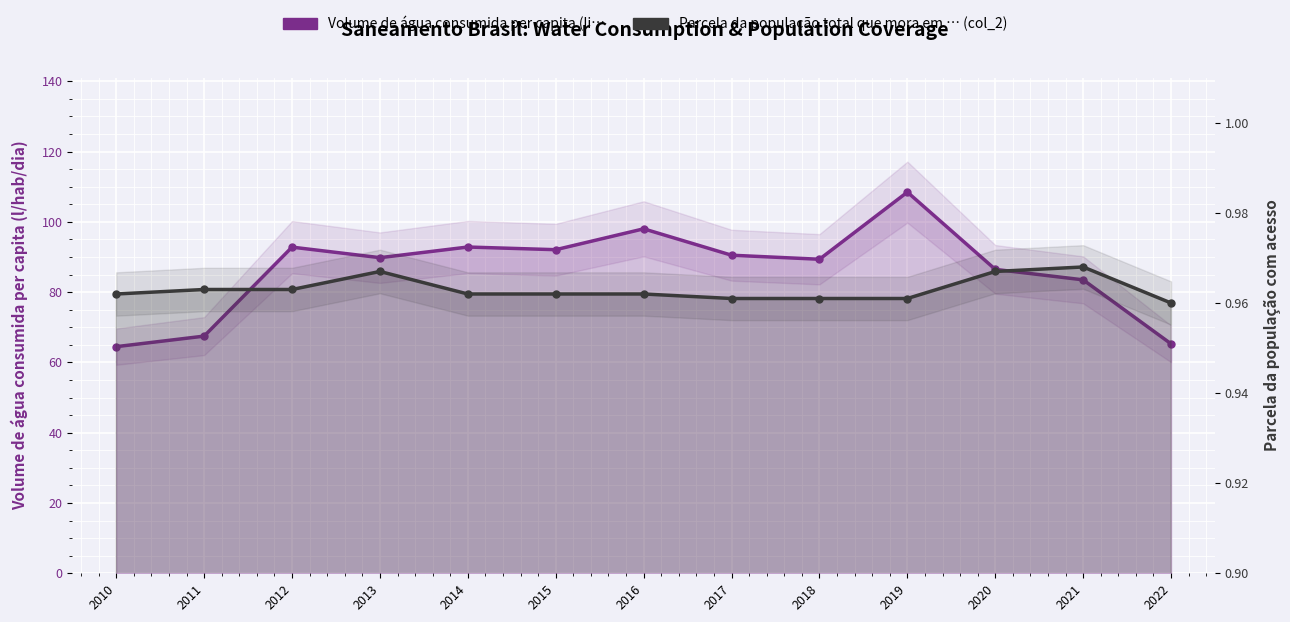

How many interior local peaks does the Volume de água consumida per capita (li… series have?

4